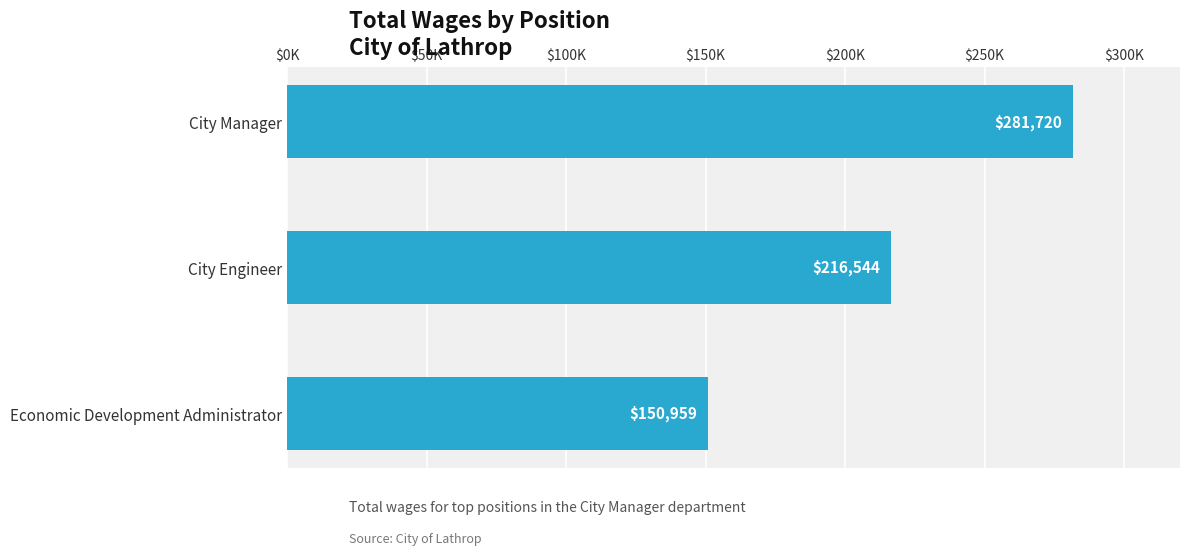

Does the chart contain any negative values?

No